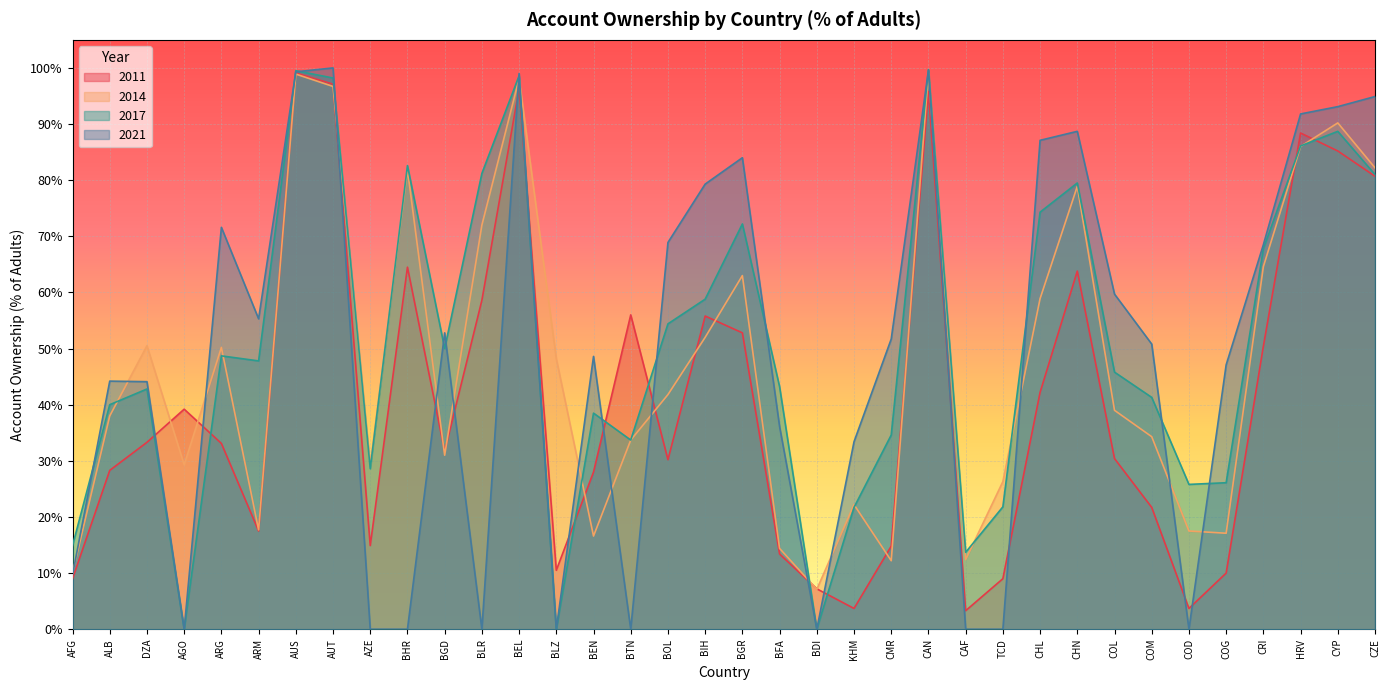

Between CRI and HRV, which series saw the biggest shift?

2011